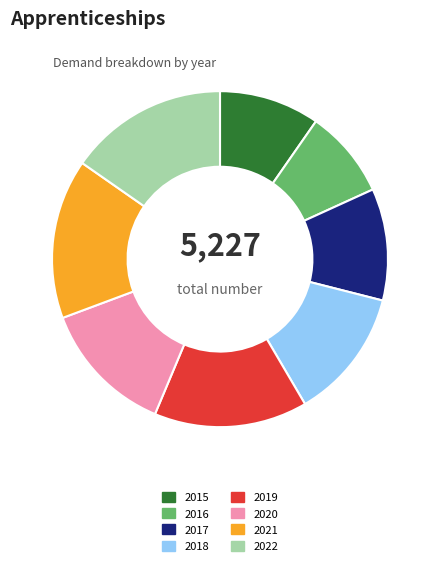

The 2017 slice represents 11% of the pie. True or false?

True